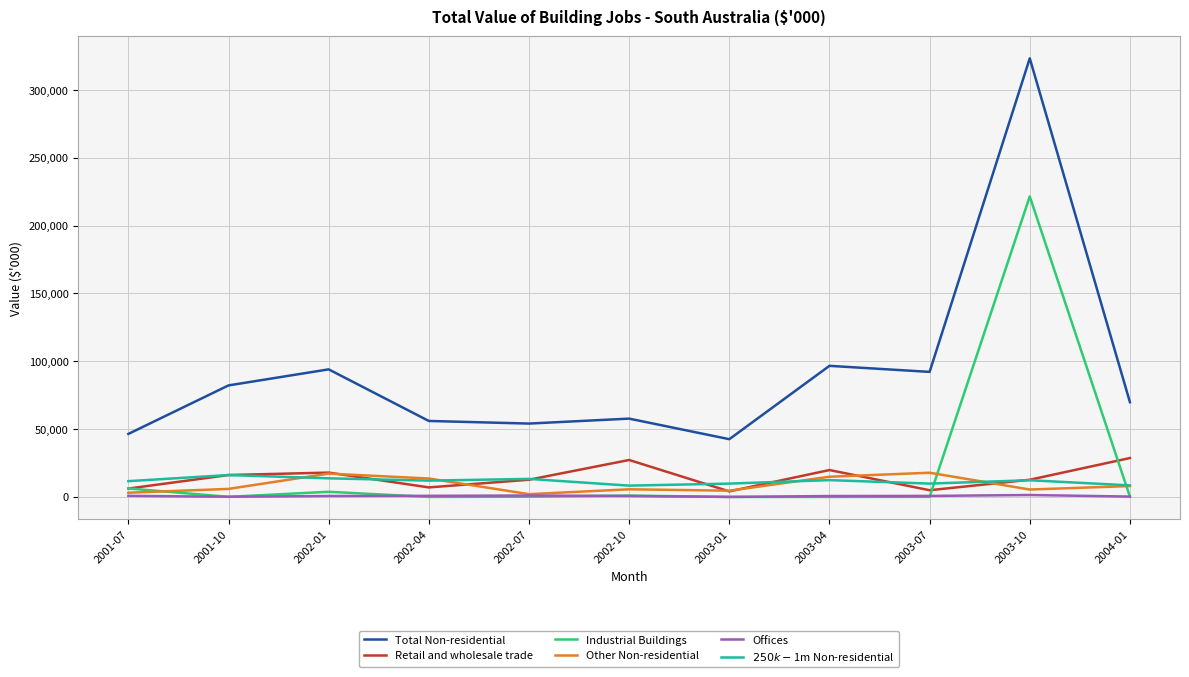

At how many categories does at least one series exceed 35086?

11